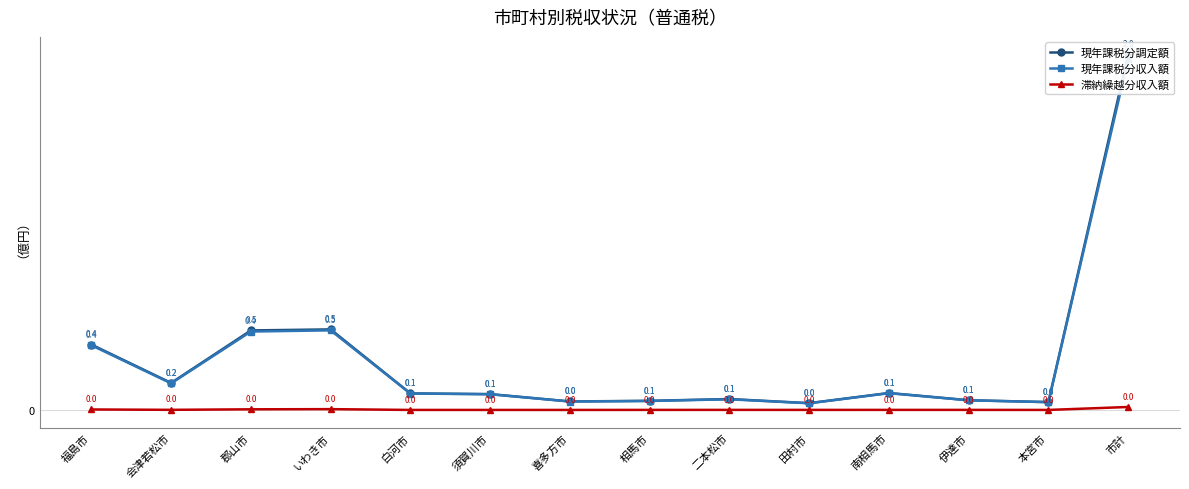

Which series has the widest spread of values?

現年課税分調定額